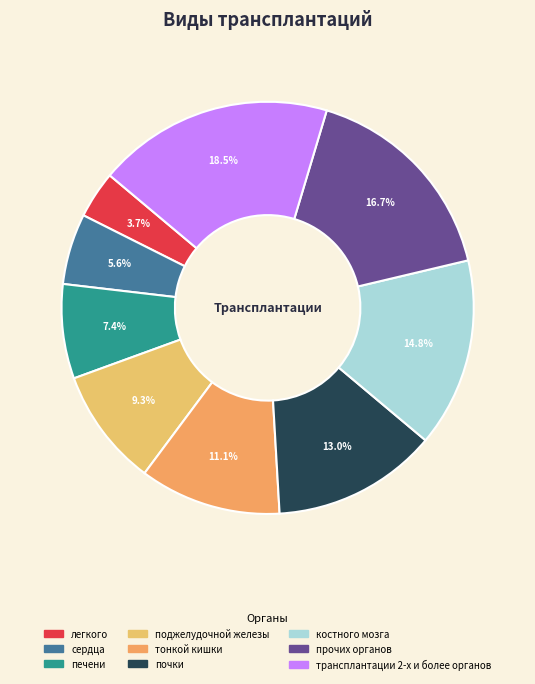

Combined, do почки and печени account for over 50%?

No